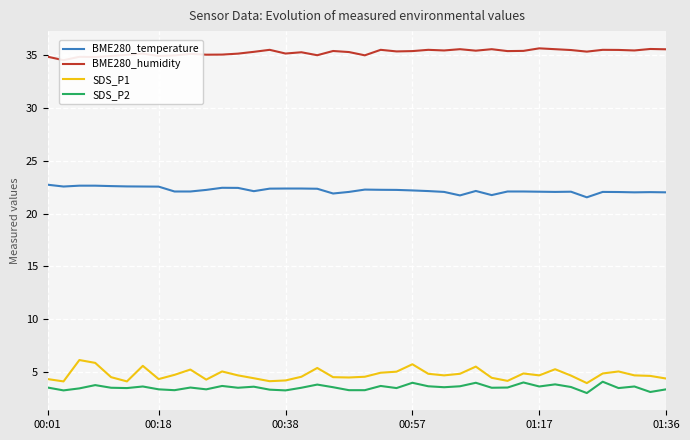

True or false: SDS_P2 and BME280_temperature intersect in this chart.

False